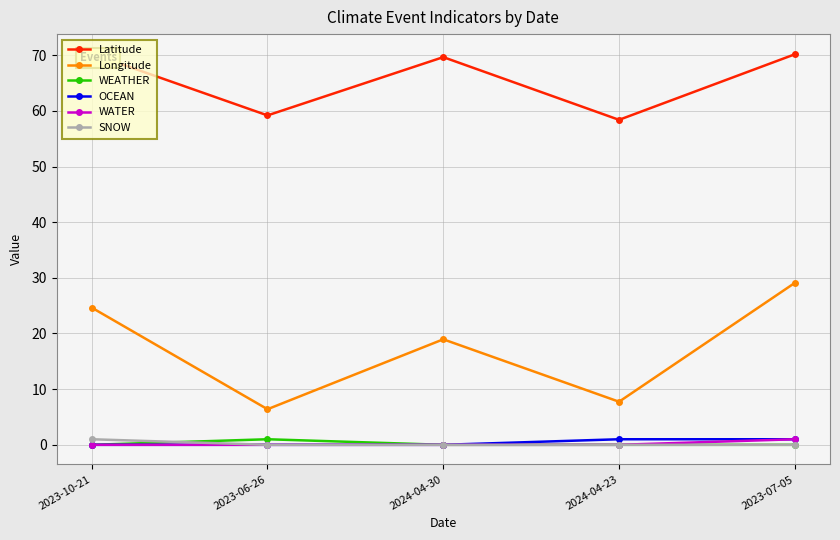

Rank the series by their maximum value, from highest to lowest.

Latitude, Longitude, WEATHER, OCEAN, WATER, SNOW